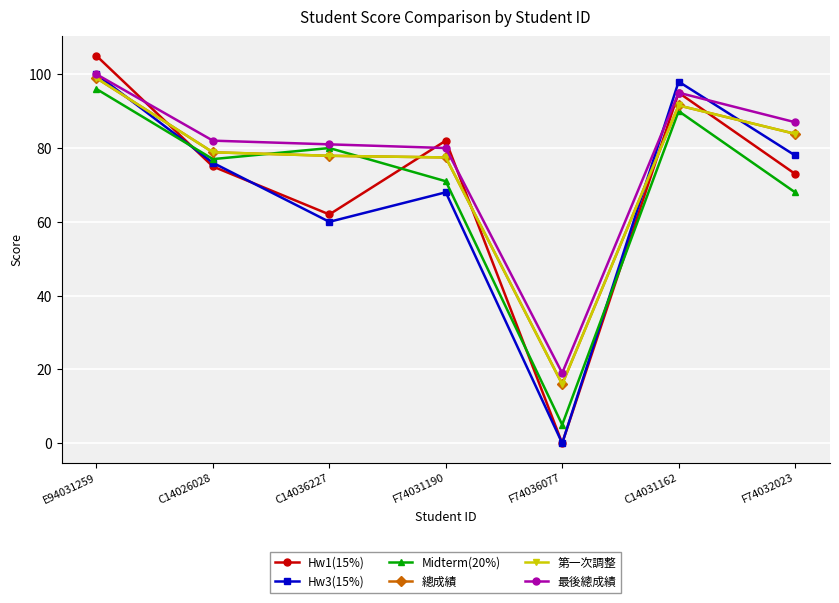

What is the maximum value for 總成績?

99.0